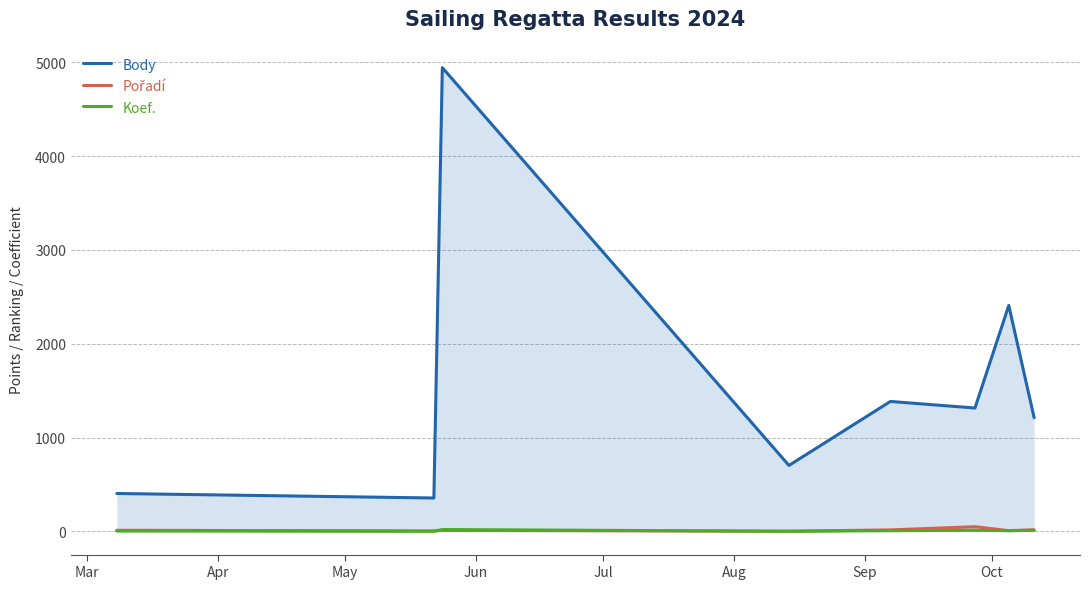

What is the lowest value of the Body series?

356